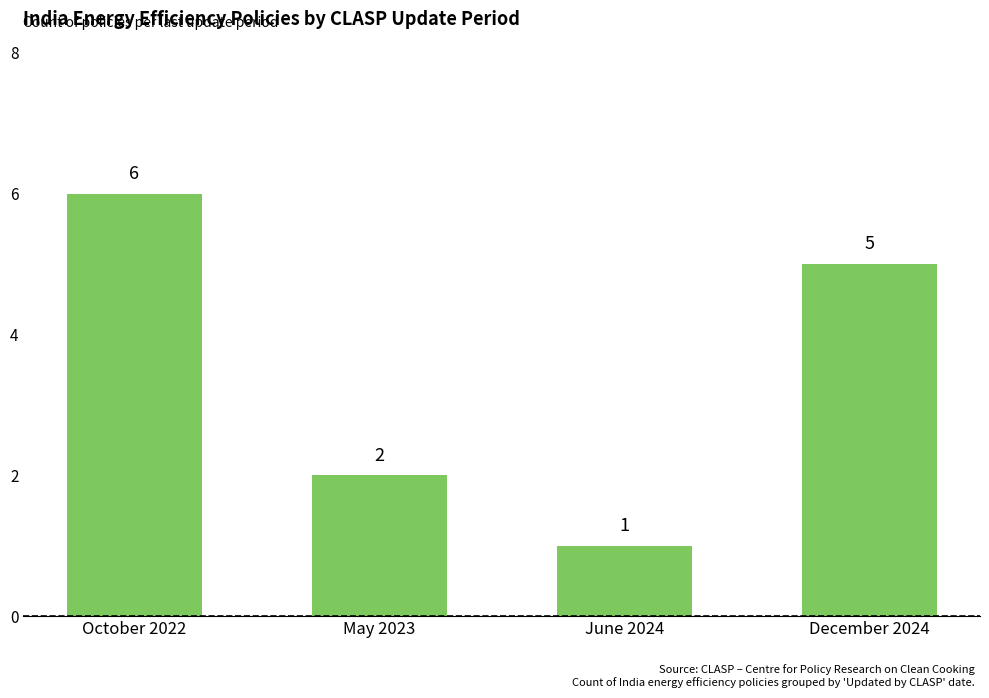

How many bars are there in total?

4